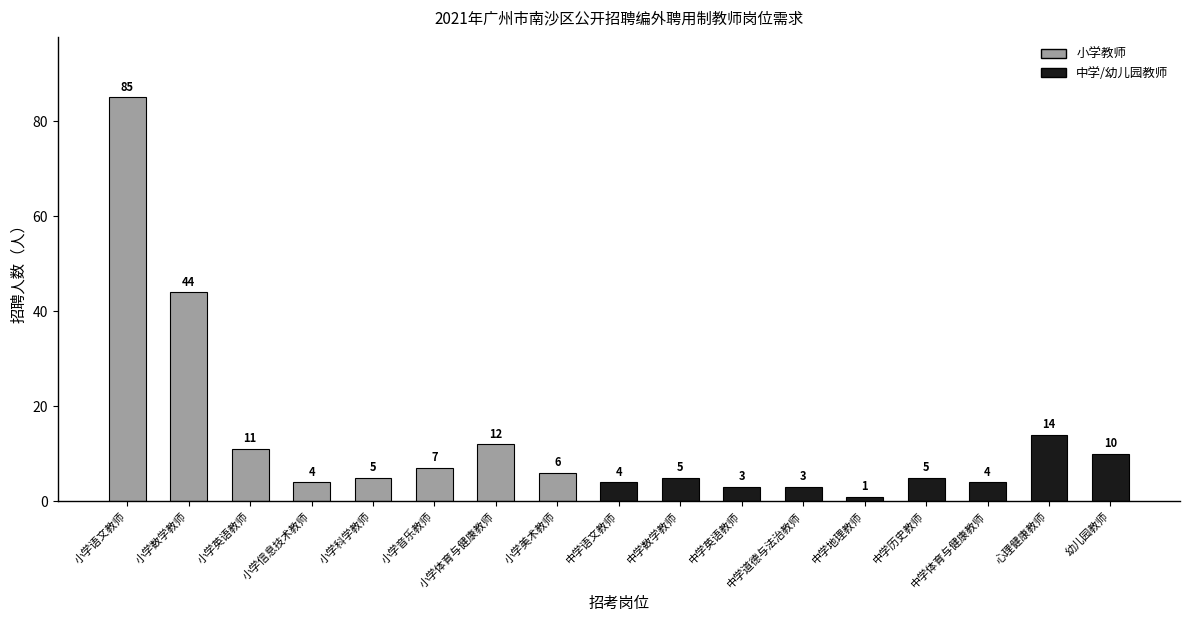

The value at 中学数学教师 is 5. True or false?

True